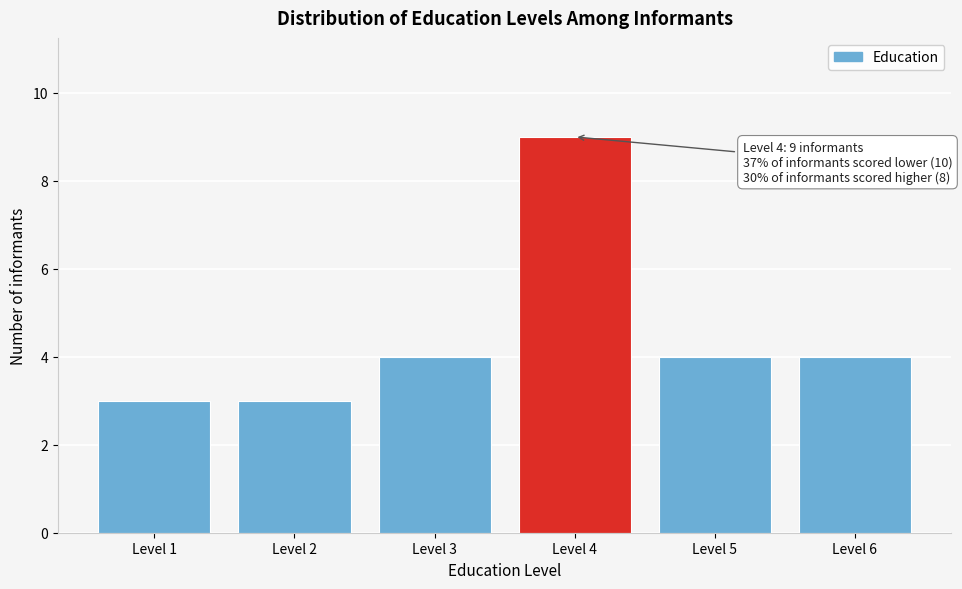

Which range on the x-axis has the tallest bar?

3.5 to 4.5